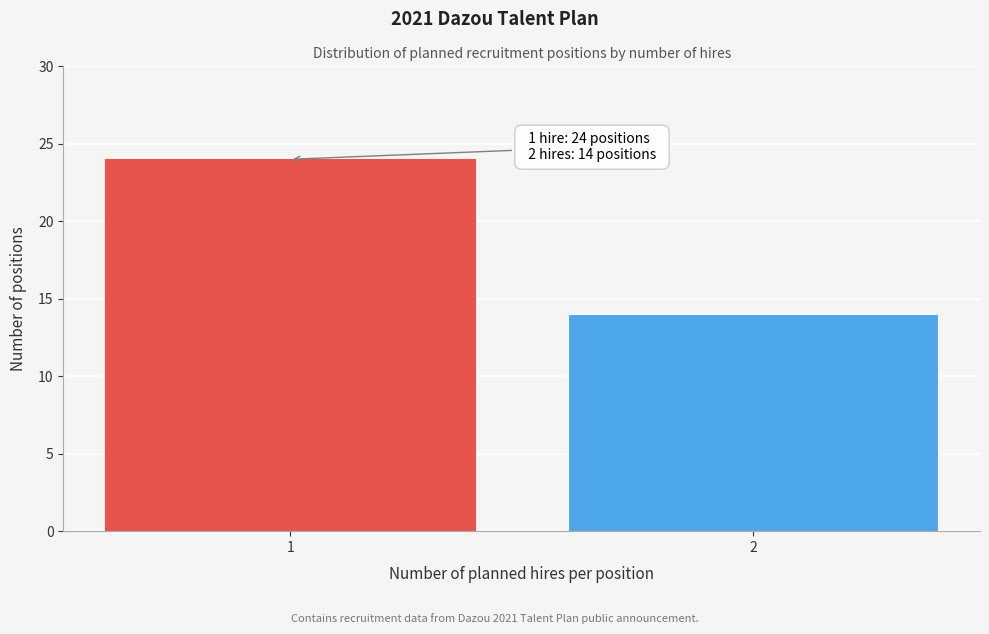

Reading right to left, extract all data points from this chart.

2=14	1=24